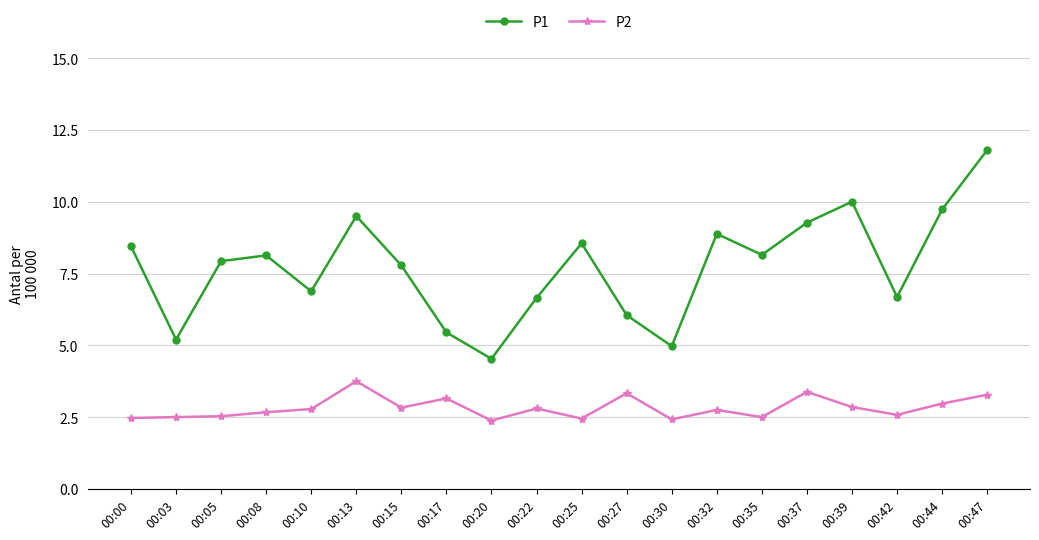

Which category has the highest value in the P1 series?

00:47